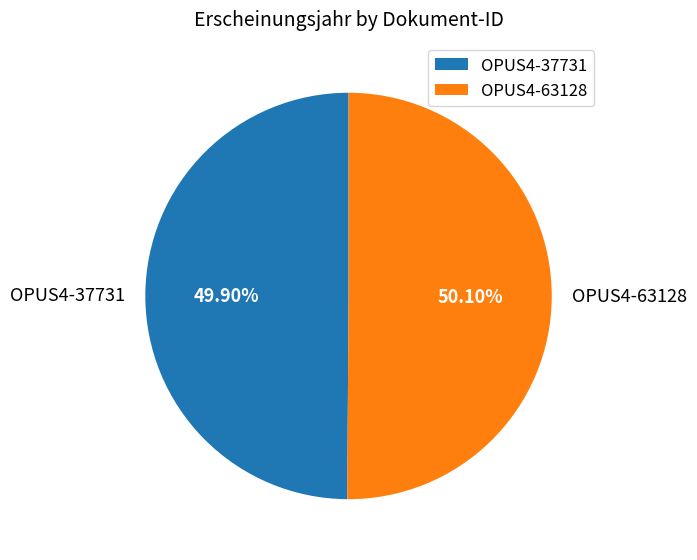

To the nearest percent, what is the combined percentage of OPUS4-63128 and OPUS4-37731?

100%